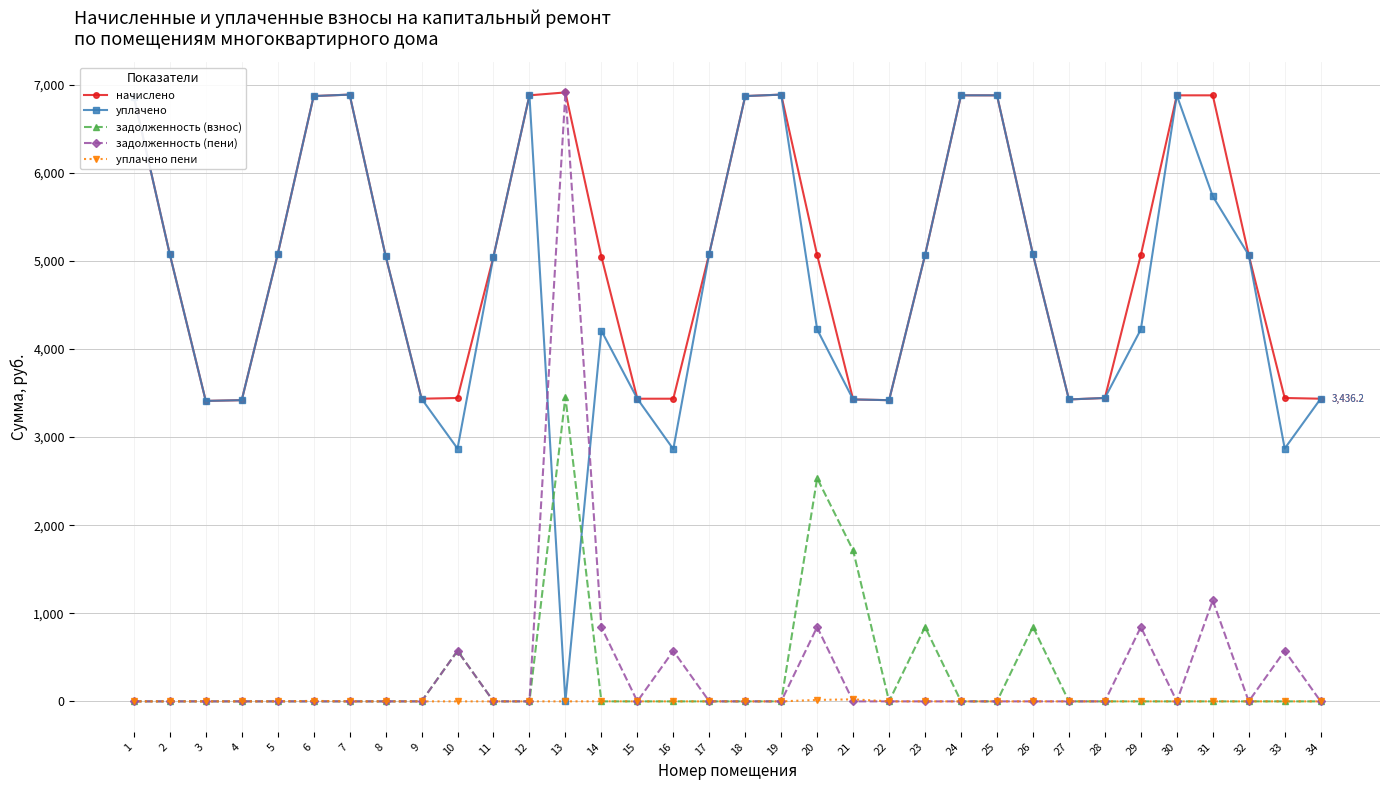

True or false: начислено and задолженность (взнос) intersect in this chart.

False